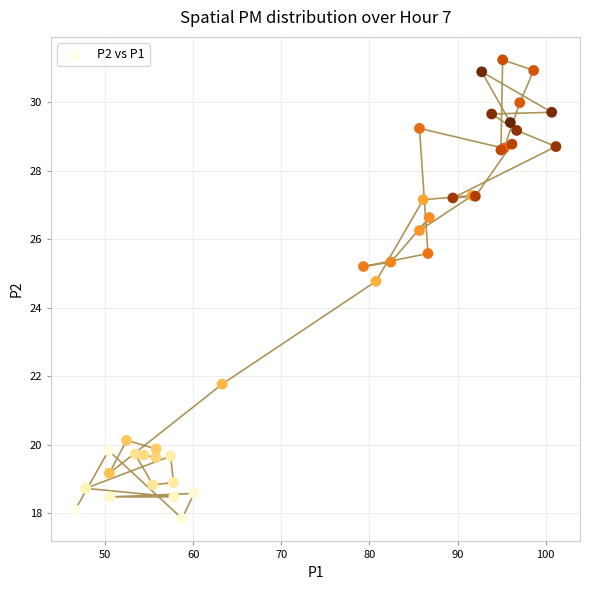

What Y value in the scatter plot is closest to 24?

24.8